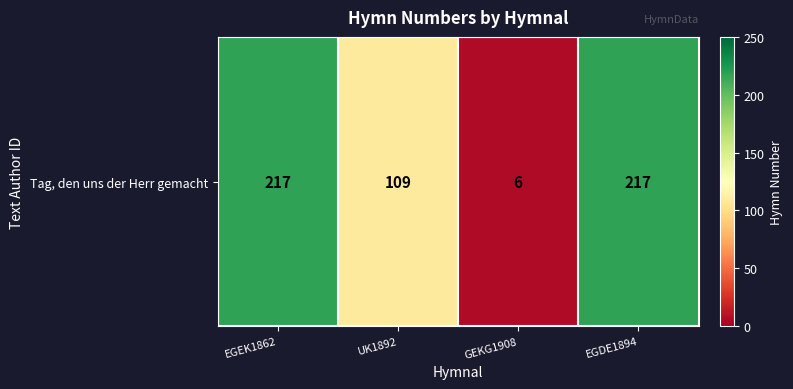

What is the maximum value shown in the chart?

217